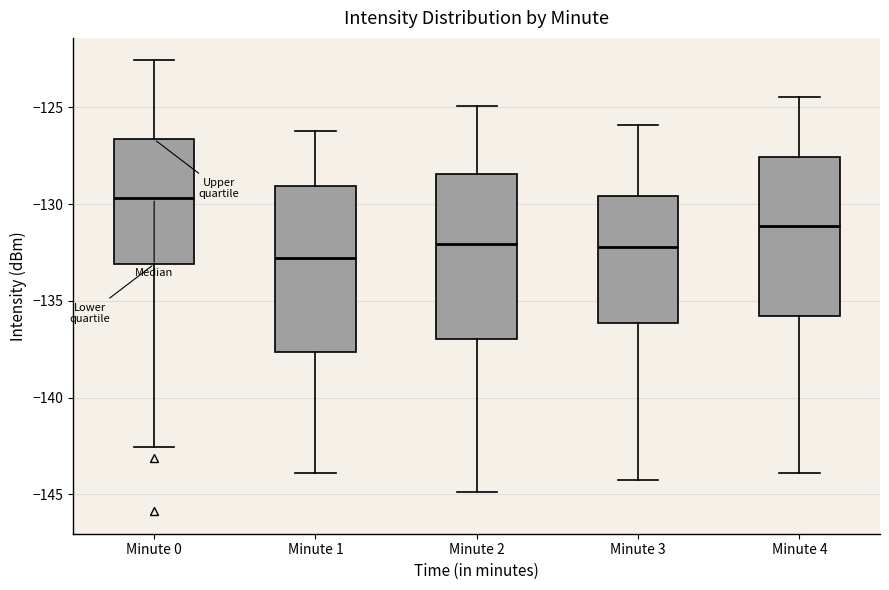

Which box's median line is the lowest?

Minute 1